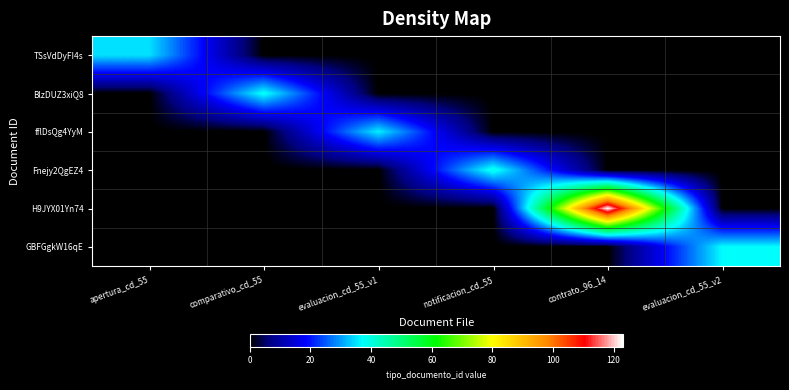

What is the maximum value shown in the chart?

123